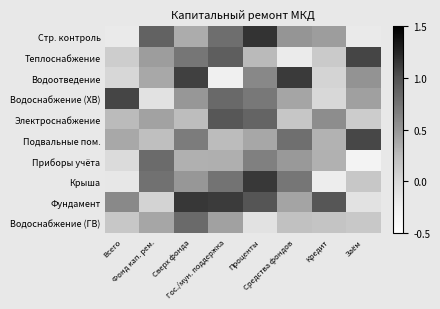

How many series are shown in this chart?

10